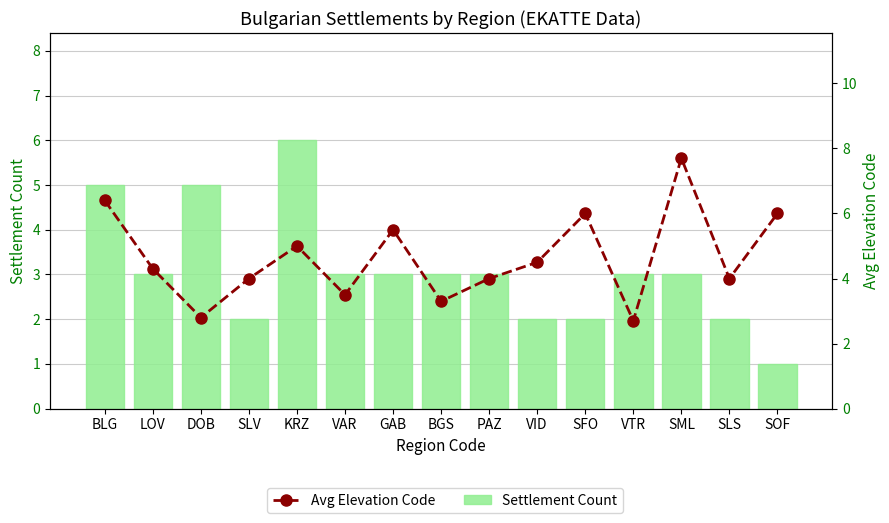

Reading left to right, extract all data points from this chart.

Settlement Count: 5.0	3.0	5.0	2.0	6.0	3.0	3.0	3.0	3.0	2.0	2.0	3.0	3.0	2.0	1.0
Avg Elevation Code: 6.4	4.3	2.8	4.0	5.0	3.5	5.5	3.3	4.0	4.5	6.0	2.7	7.7	4.0	6.0